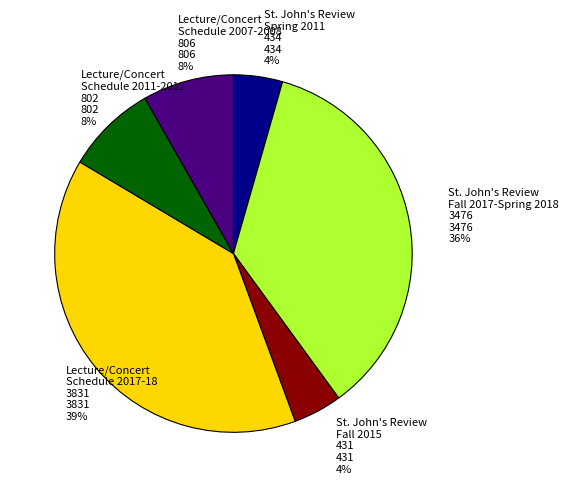

To the nearest percent, what percentage of the pie is Lecture/Concert Schedule 2017-18 3831 3831 39%?

39%